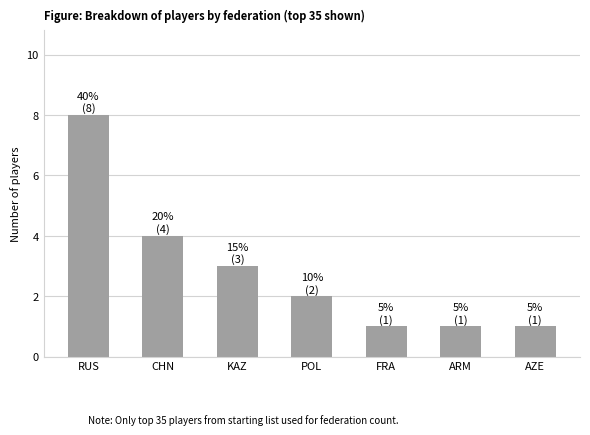

True or false: the data shows 2 at POL.

True